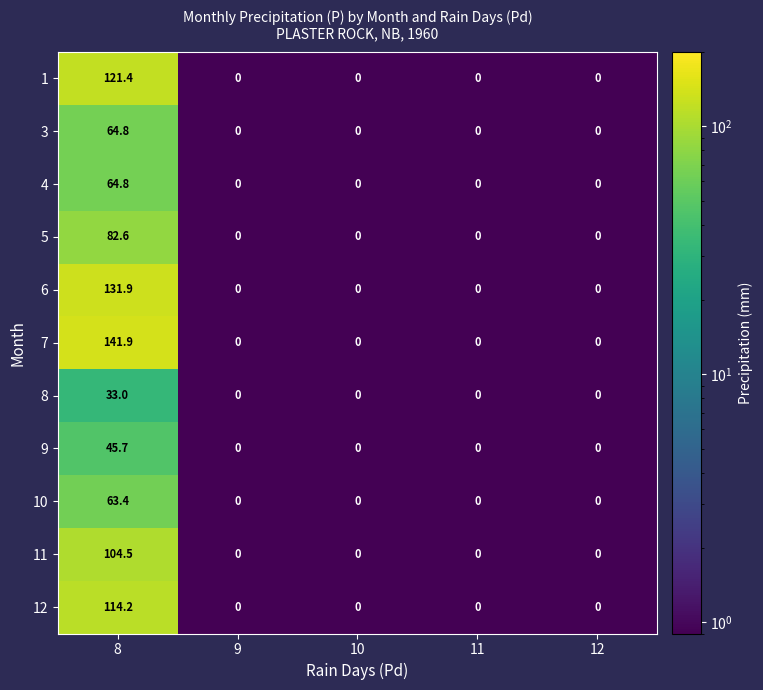

Which series has the largest total across all categories?

7